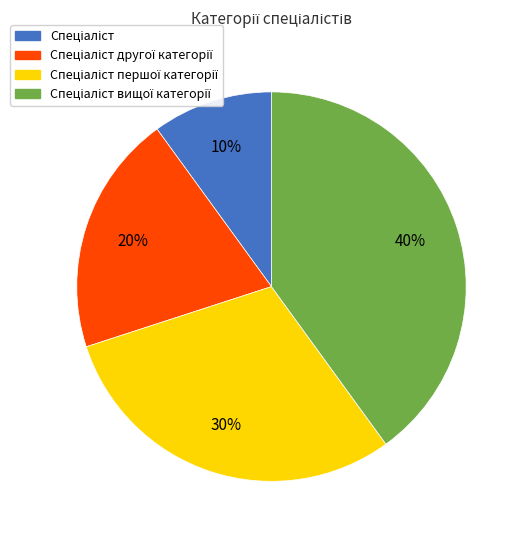

Is there a majority slice in this chart?

No